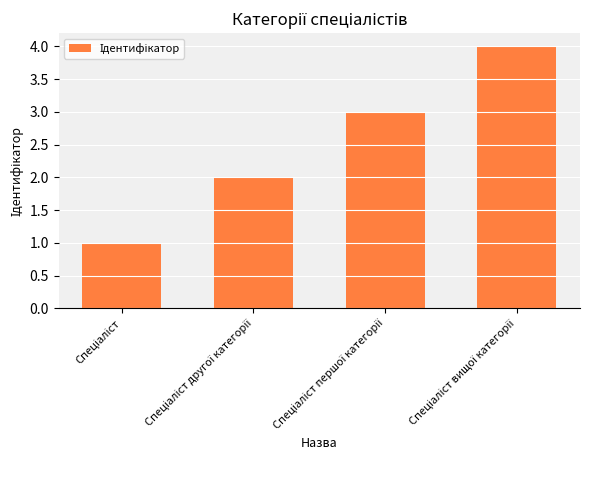

What is the sum of all values?

10